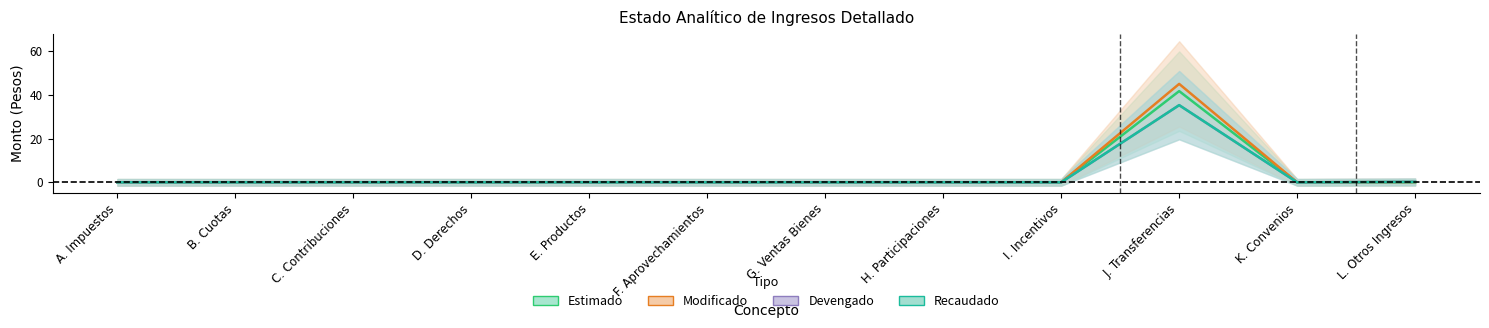

Where is the first local maximum for Modificado?

J. Transferencias